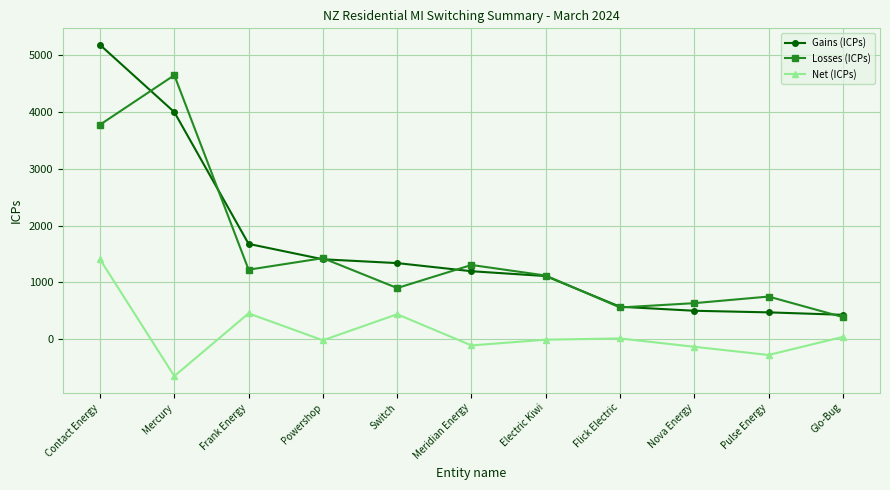

What is the greatest value displayed?

5179